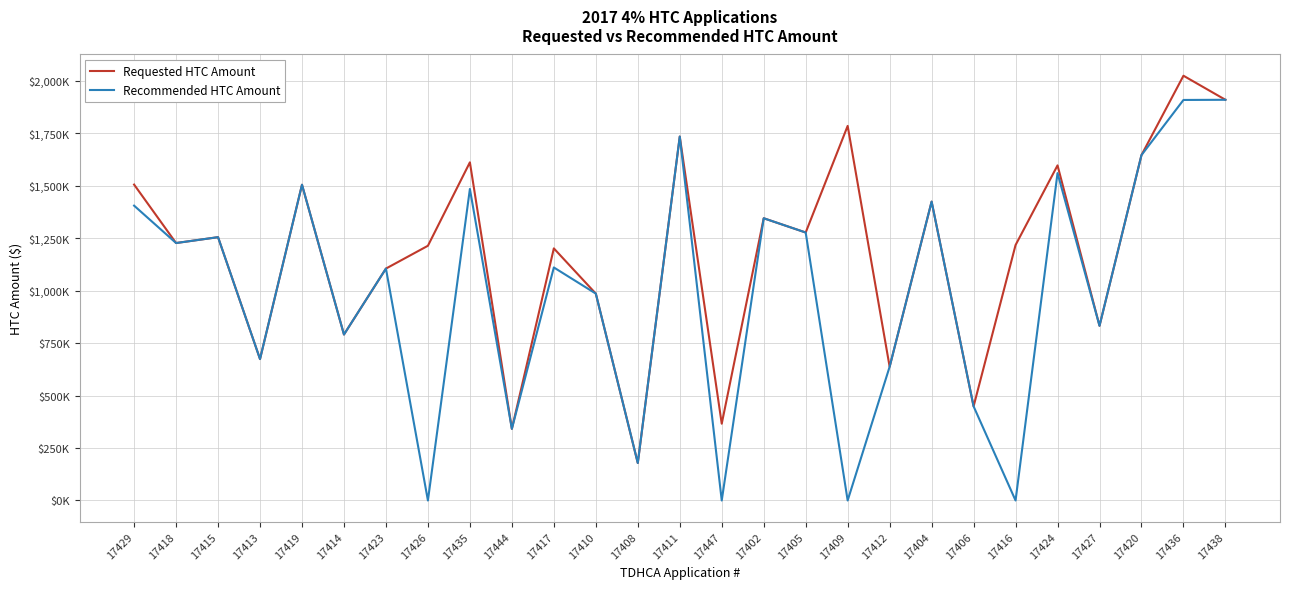

True or false: Recommended HTC Amount and Requested HTC Amount cross at least once.

False